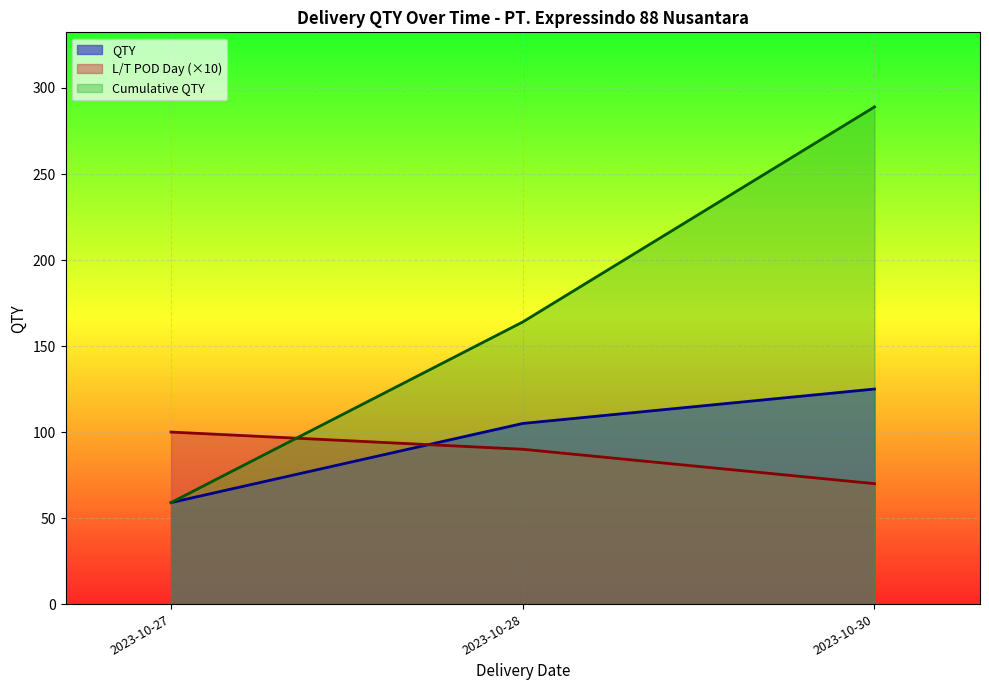

Which series changed the most between 2023-10-27 and 2023-10-30?

Cumulative QTY